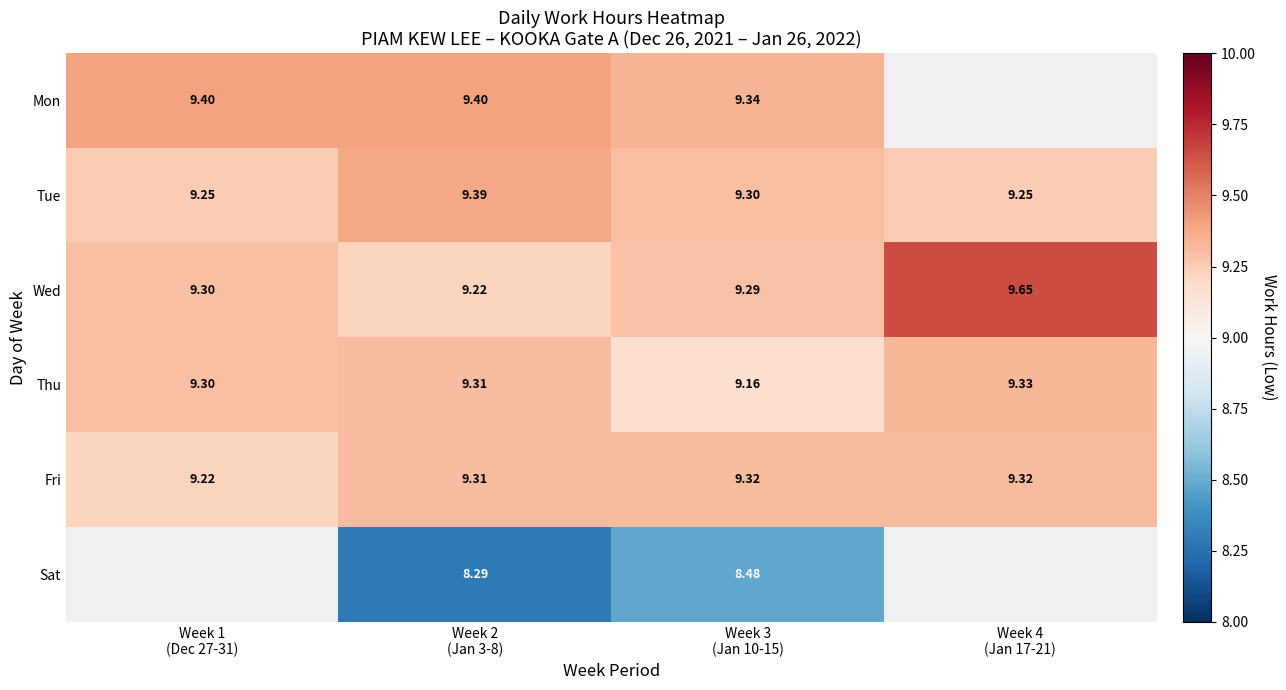

What is the difference between the highest and lowest values at Week 1
(Dec 27-31)?

0.2